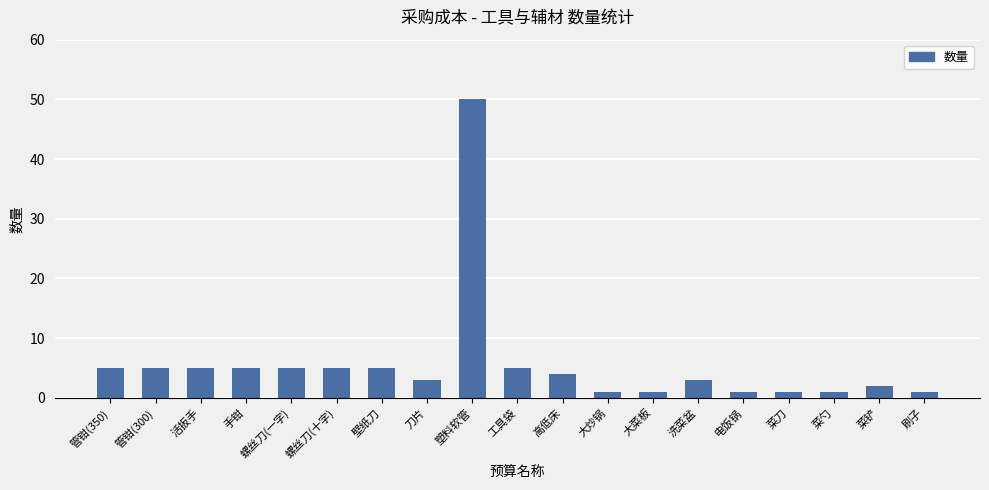

What value does the data have at 洗菜盆?

3